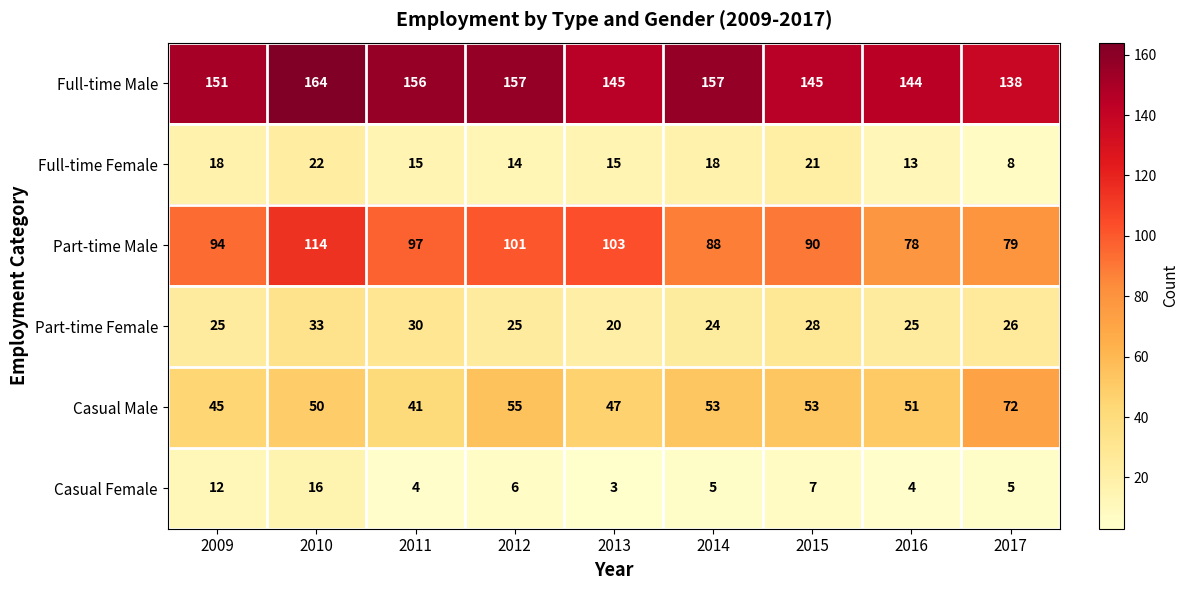

Rank the series by their maximum value, from highest to lowest.

Full-time Male, Part-time Male, Casual Male, Part-time Female, Full-time Female, Casual Female